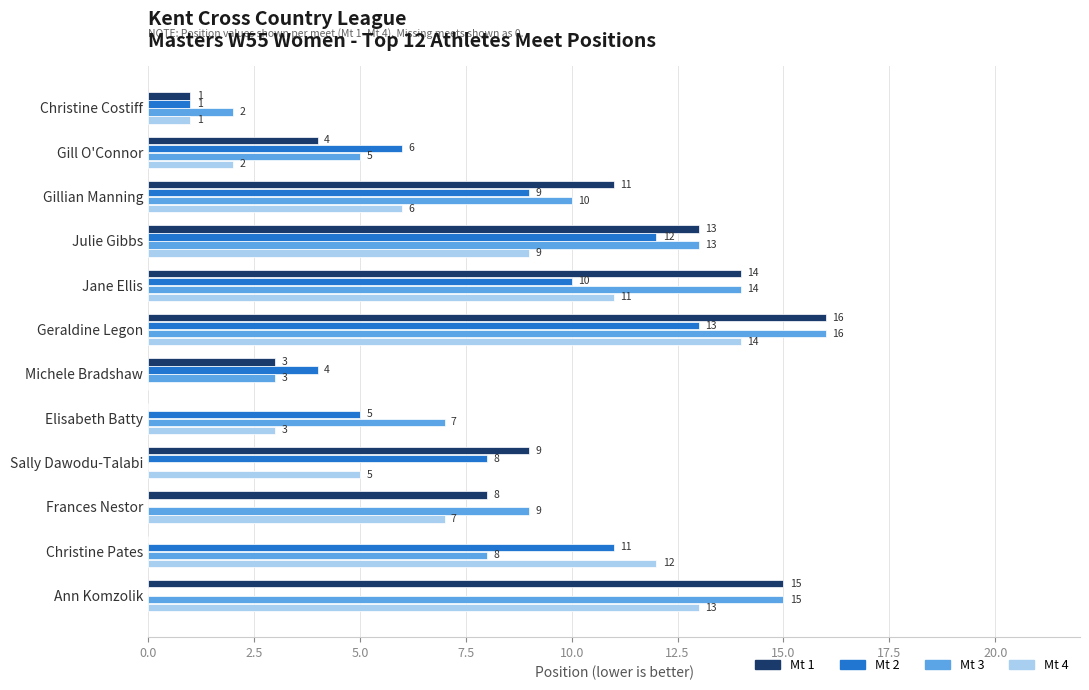

What value does the Mt 4 series have at Sally Dawodu-Talabi?

5